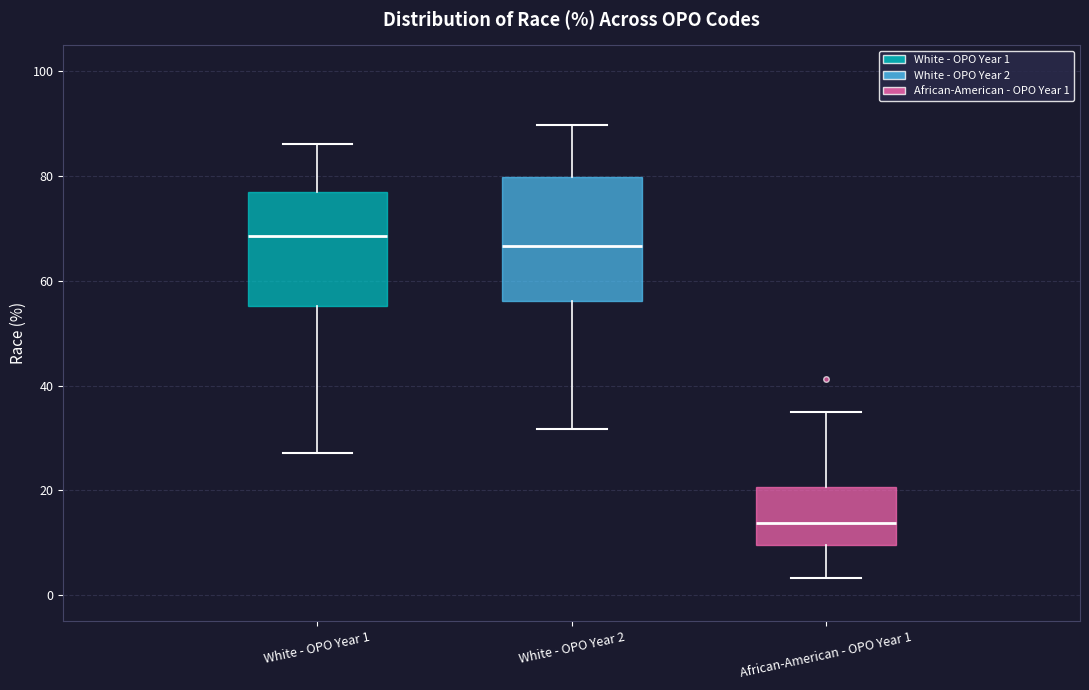

Where is the lower edge of the box for African-American - OPO Year 1 on the y-axis? The values are not printed on the chart, so give them approximately, as read against the axis.

10